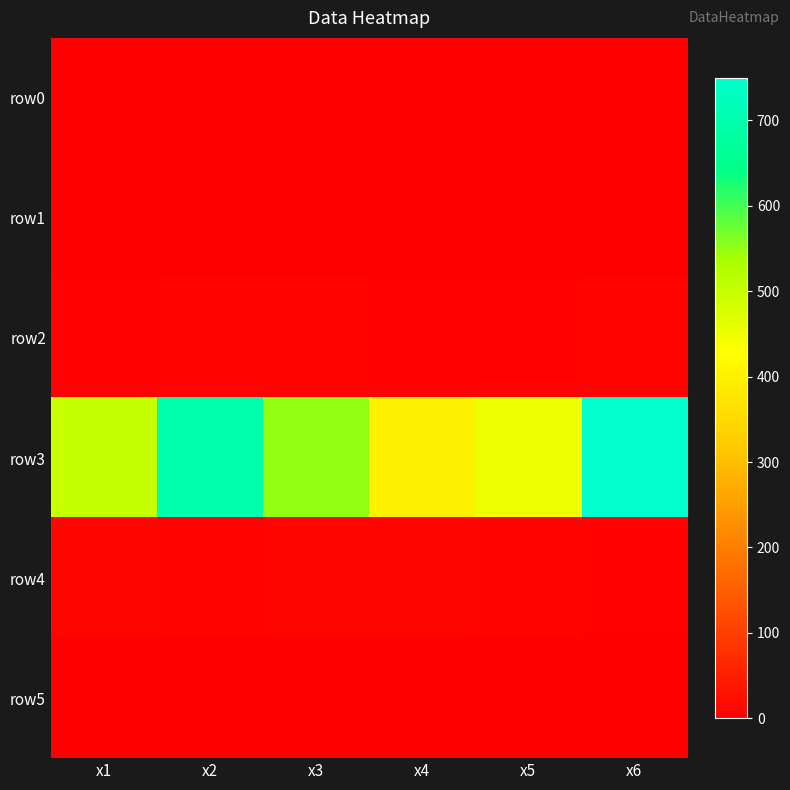

Reading right to left, transcribe all the data shown in this chart.

row0: x6=1	x5=0	x4=0	x3=1	x2=1	x1=0
row1: x6=0	x5=0	x4=0	x3=0	x2=0	x1=0
row2: x6=7	x5=4	x4=3	x3=6	x2=8	x1=4
row3: x6=750	x5=450	x4=400	x3=550	x2=700	x1=500
row4: x6=5	x5=8	x4=9	x3=9	x2=7	x1=10
row5: x6=0	x5=1	x4=1	x3=1	x2=1	x1=0